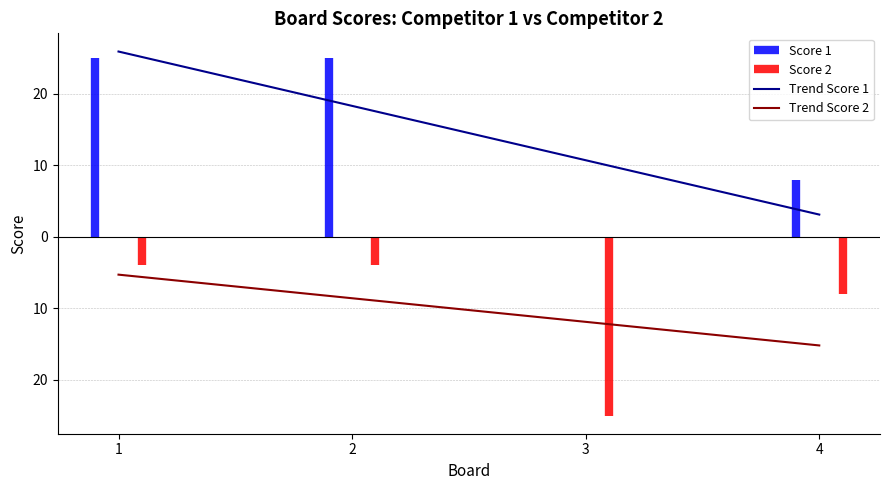

Does the chart display data point markers on the line(s)?

No